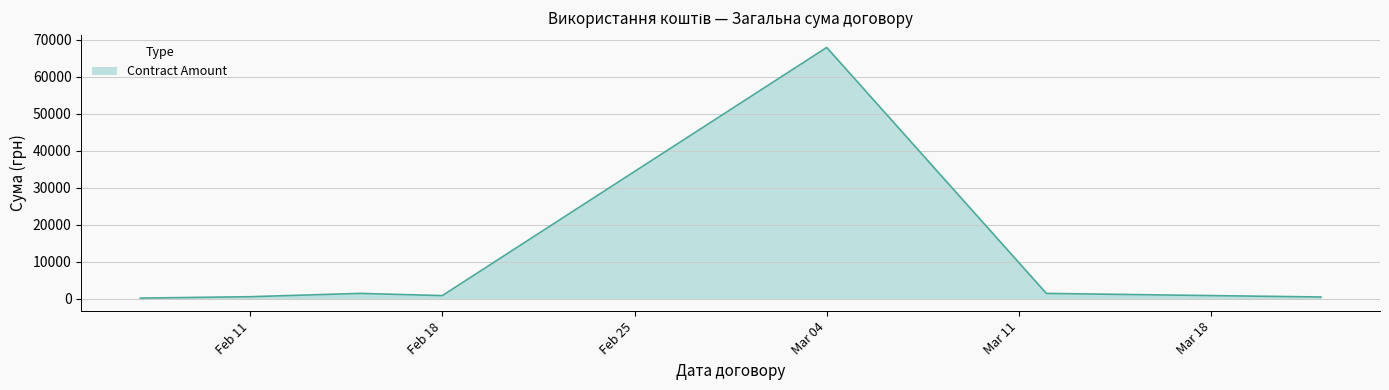

What is the average value?

9170.6